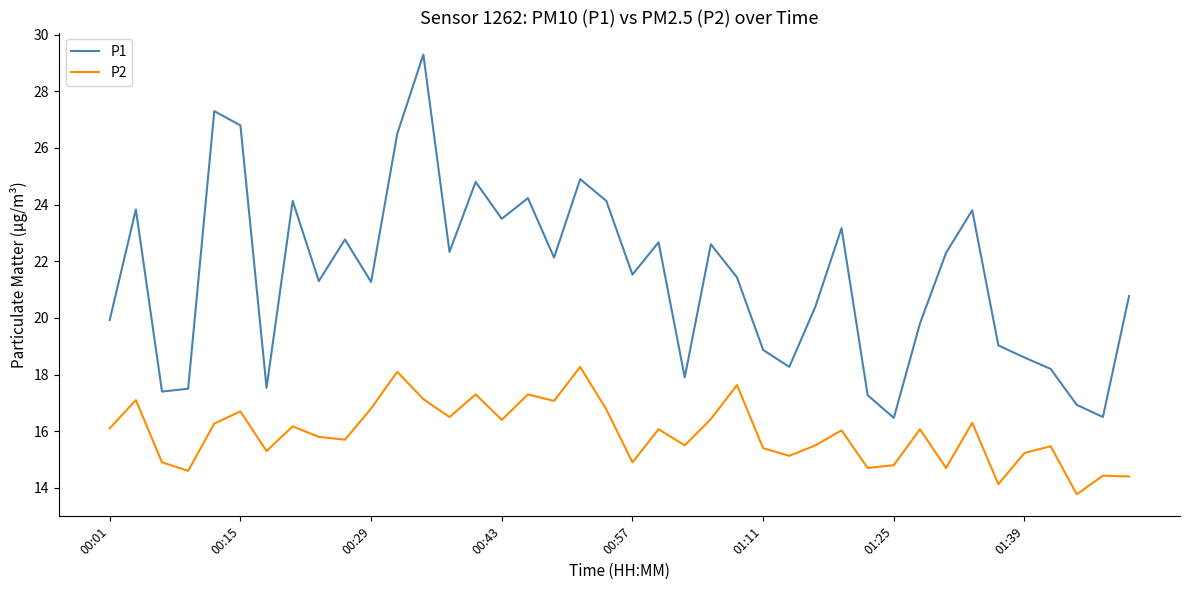

List the series in order of their peak value, lowest first.

P2, P1